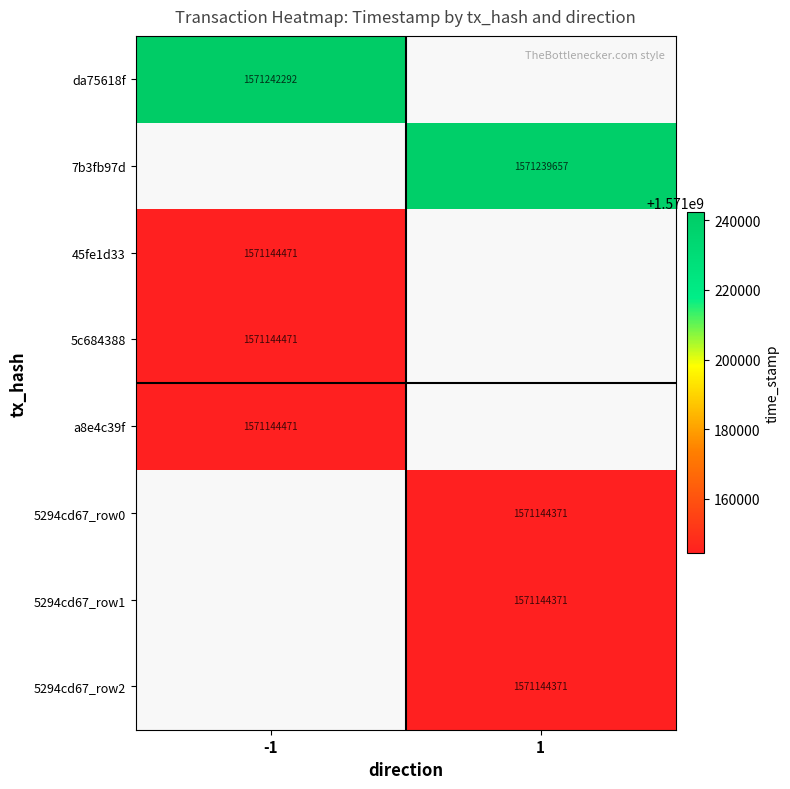

Is it true that 5294cd67_row1 equals 1571144371 at 1?

True